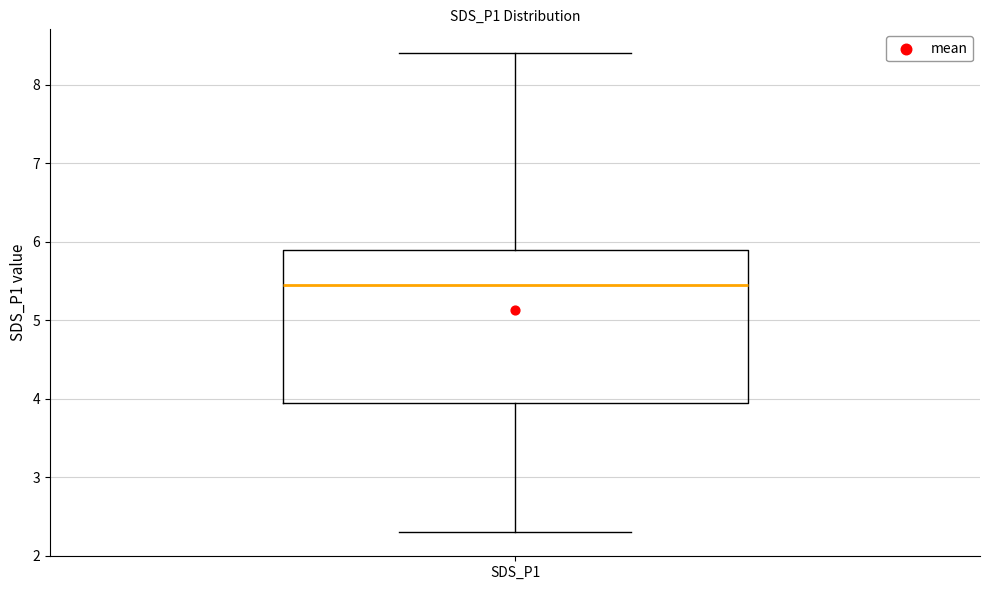

Read this box plot against the y-axis: the position of the median line, the range covered by the box, and the ends of both whiskers. The values are not printed on the chart, so give them approximately, as read against the axis.

median 5.5, box 4.0 to 5.9, whiskers 2.3 to 8.4